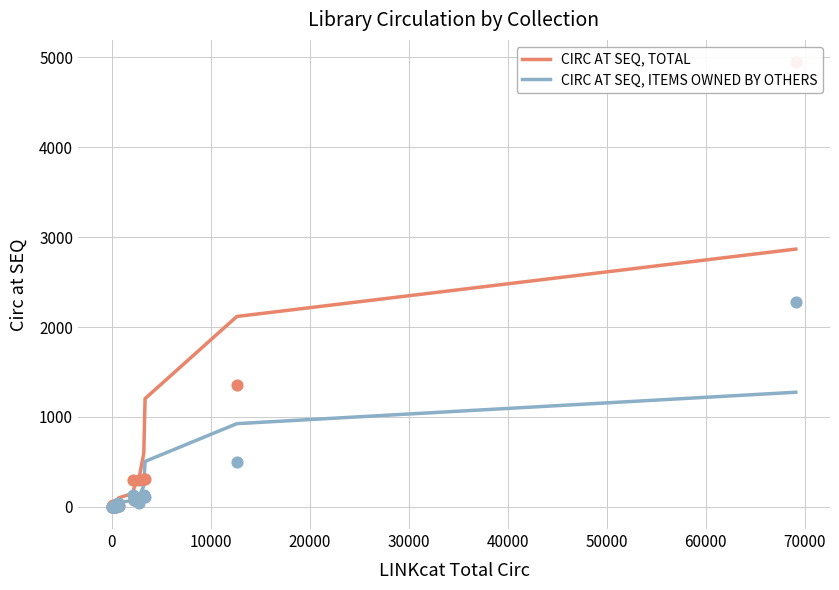

At how many categories does at least one series exceed 1094?

3